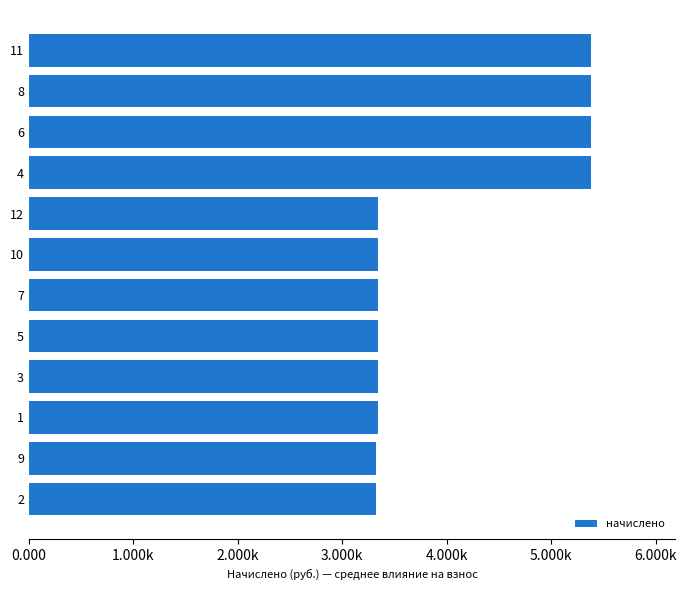

Does the chart contain any negative values?

No